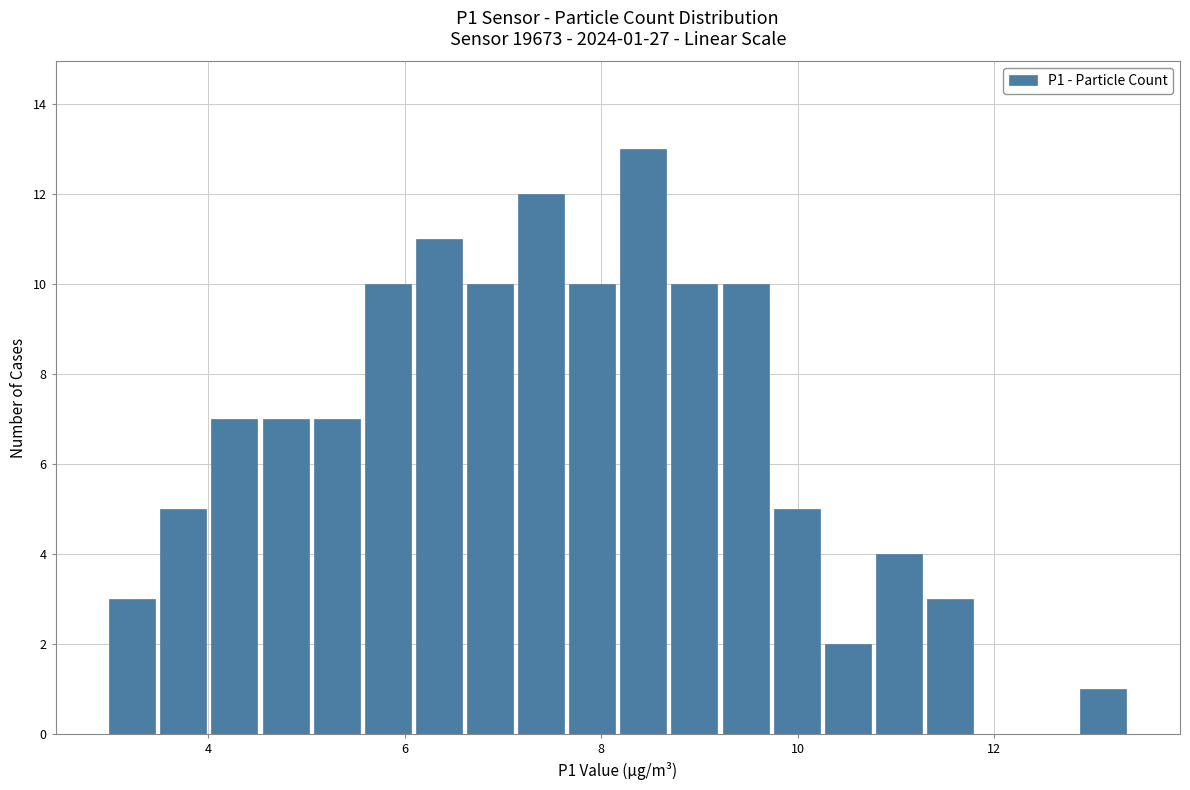

Around what value on the x-axis is the tallest bar? Give the approximate position of its centre, as read against the axis.

8.4